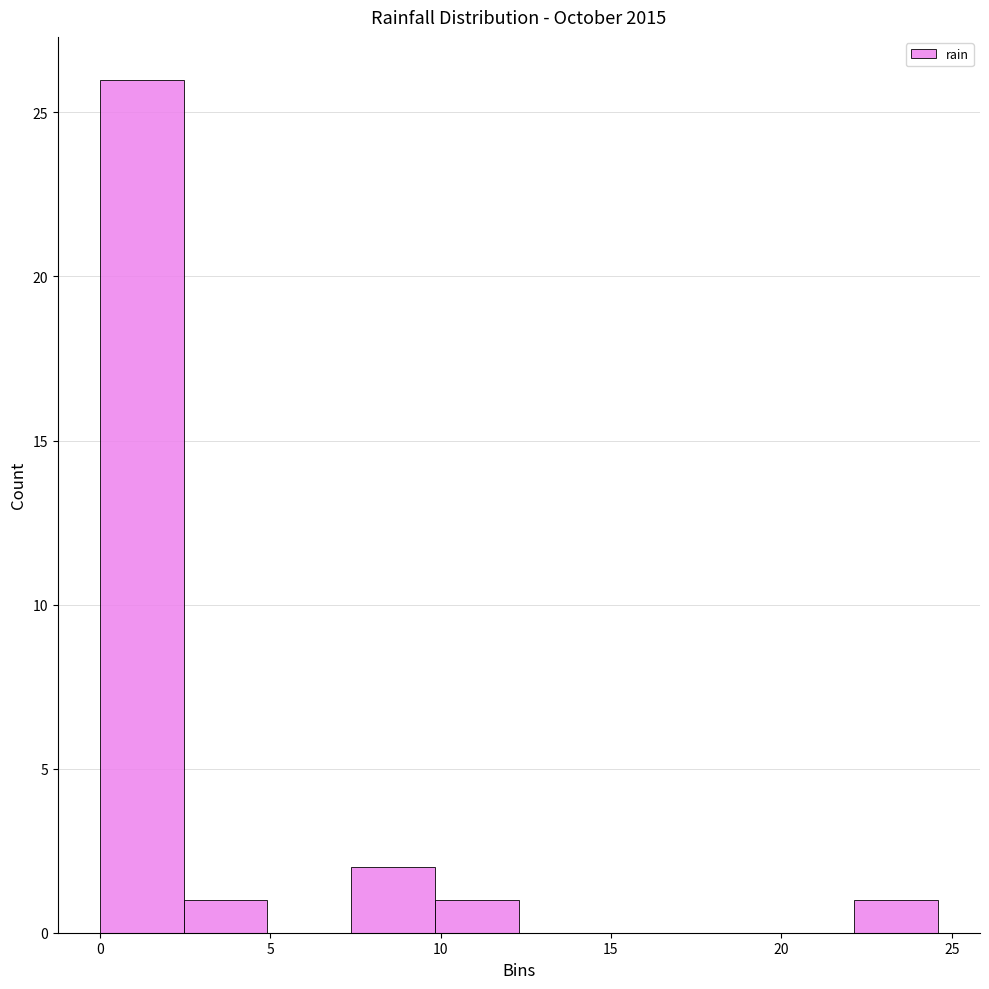

What is the height of the bar covering 10.0 to 12.5 on the x-axis? Neither the bar edges nor the heights are printed on the chart, so give them approximately, as read against the axes.

1